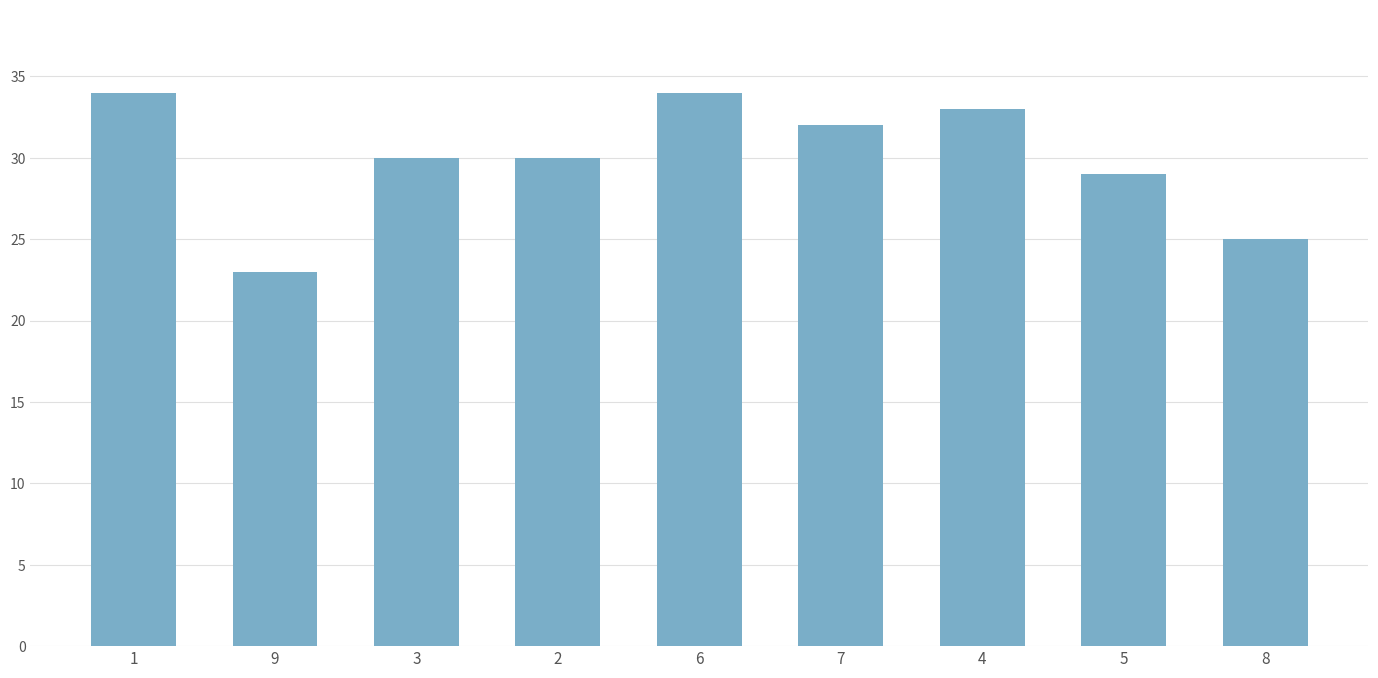

What is the difference between the second highest and second lowest values?

9